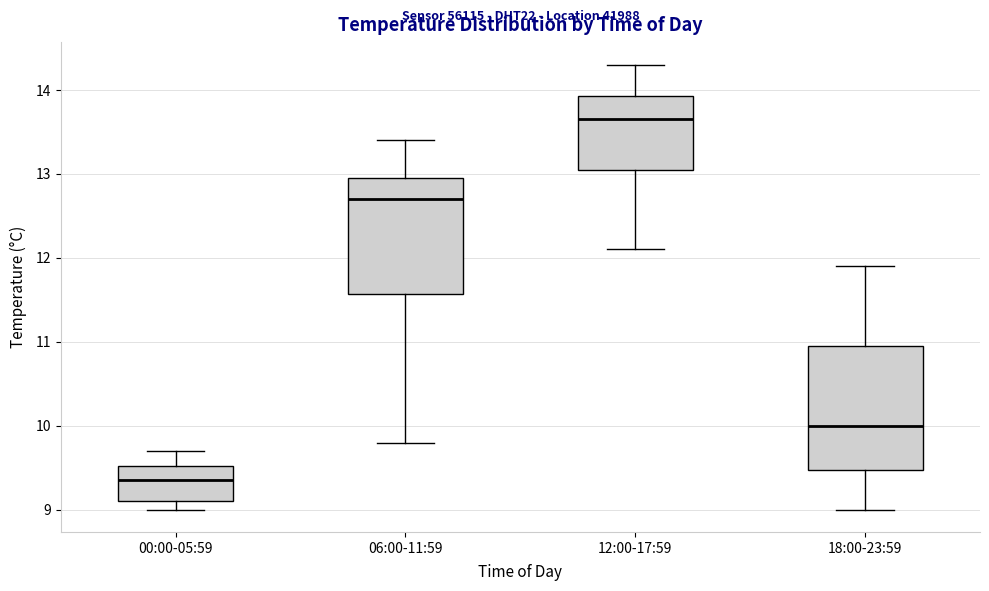

Which box's median line is the lowest?

00:00-05:59